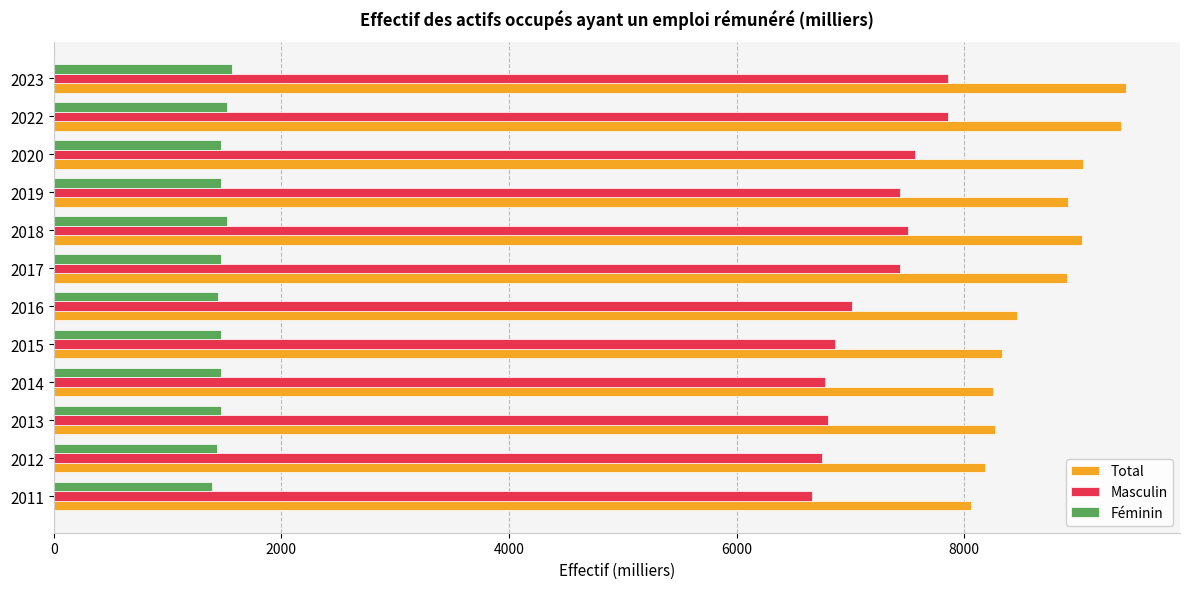

At how many categories does at least one series exceed 5582?

12